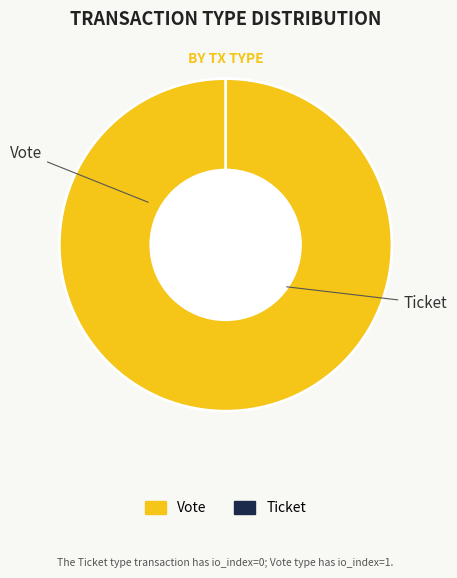

True or false: Vote accounts for 100% of the total.

True